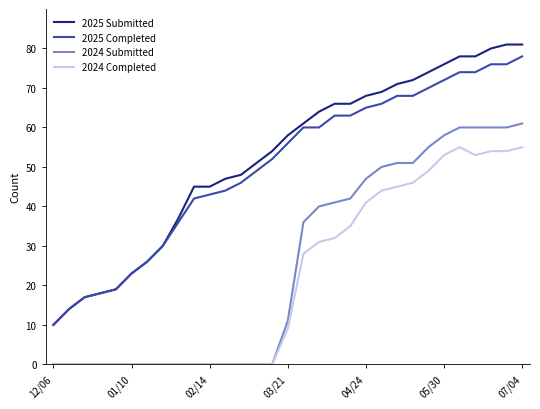

What is the greatest value displayed?

81